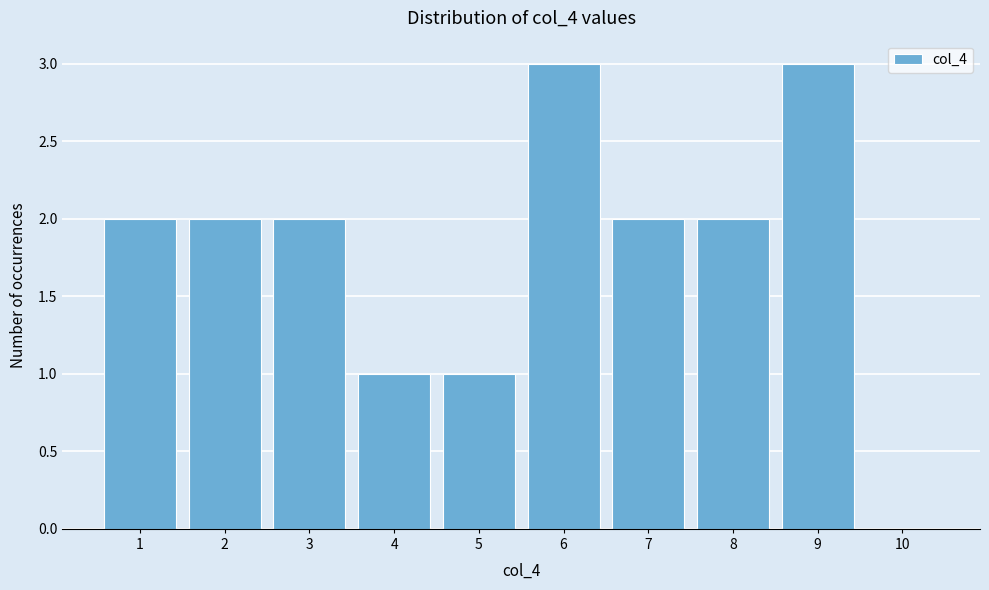

Reading left to right, extract all data points from this chart.

1=2	2=2	3=2	4=1	5=1	6=3	7=2	8=2	9=3	10=0